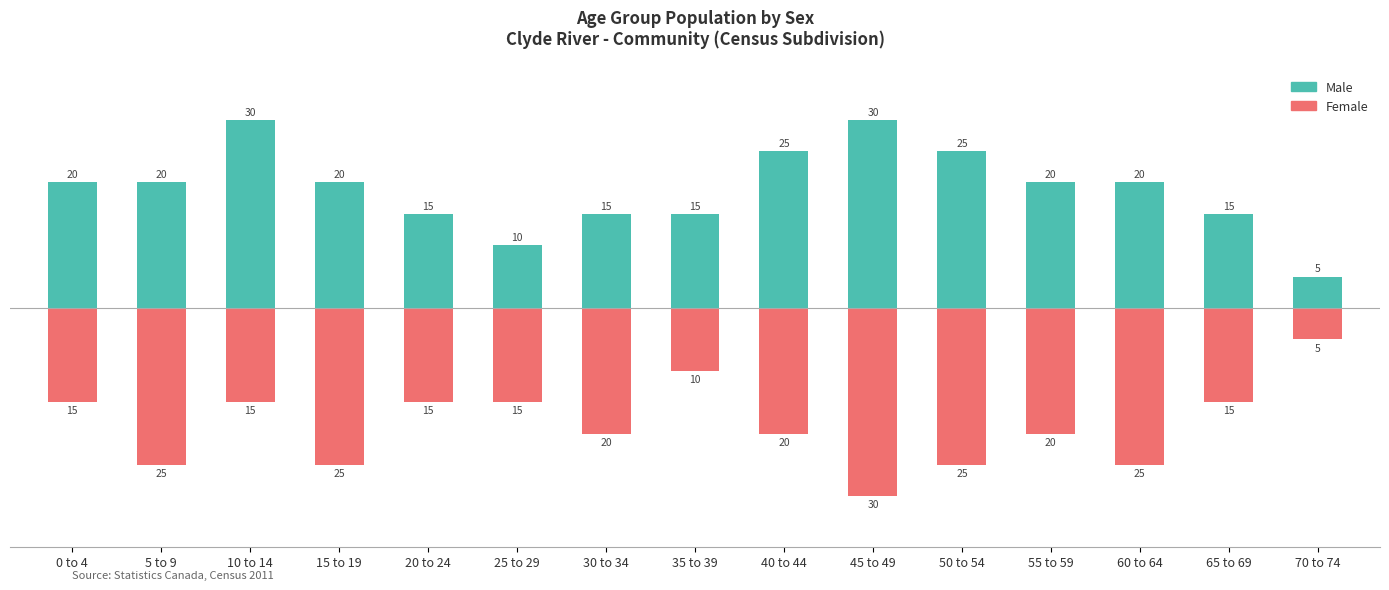

Where does the Male series first go above 20?

10 to 14